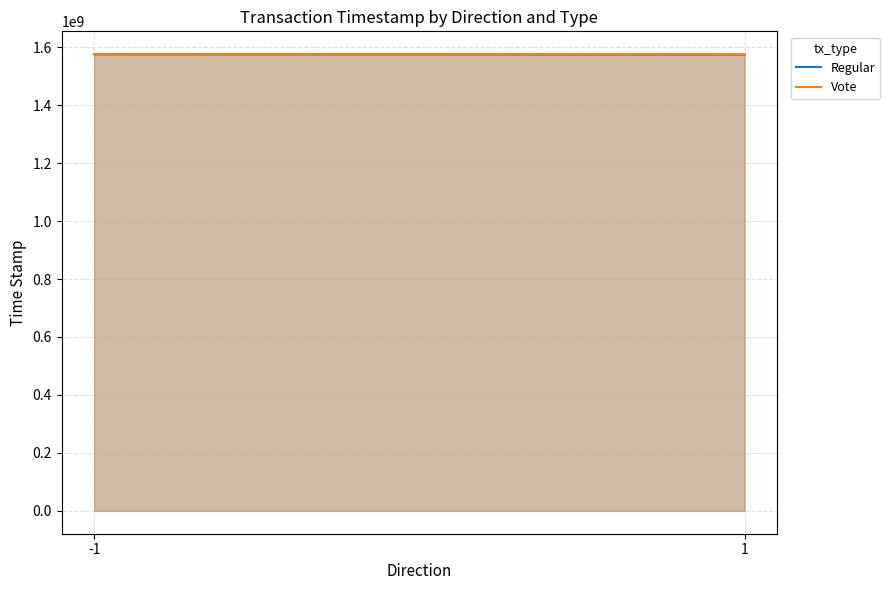

Rank the categories by Regular value from highest to lowest.

-1, 1